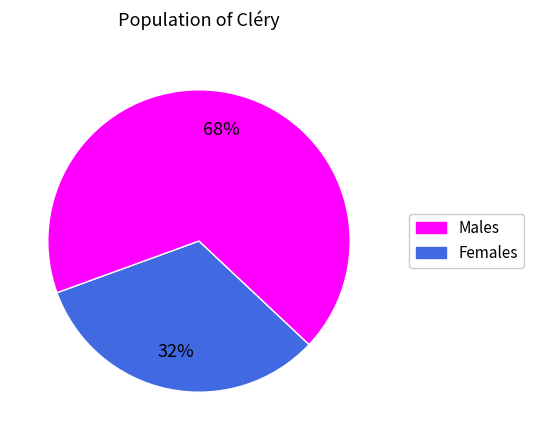

Does any single category account for the majority?

Yes